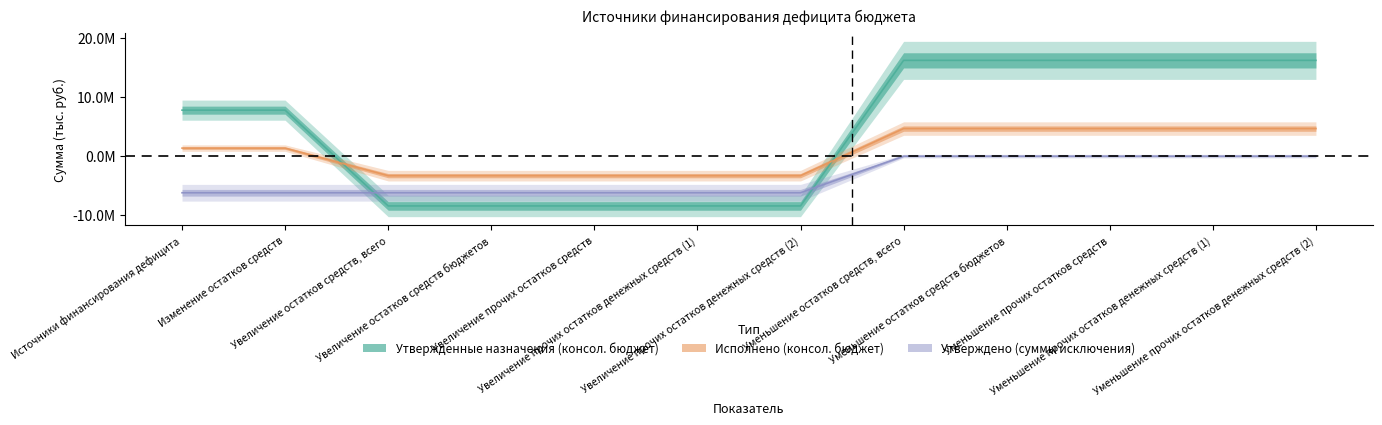

Rank the categories by Утвержденные назначения (консол. бюджет) value from highest to lowest.

Уменьшение остатков средств, всего, Уменьшение остатков средств бюджетов, Уменьшение прочих остатков средств, Уменьшение прочих остатков денежных средств (1), Уменьшение прочих остатков денежных средств (2), Источники финансирования дефицита, Изменение остатков средств, Увеличение остатков средств, всего, Увеличение остатков средств бюджетов, Увеличение прочих остатков средств, Увеличение прочих остатков денежных средств (1), Увеличение прочих остатков денежных средств (2)